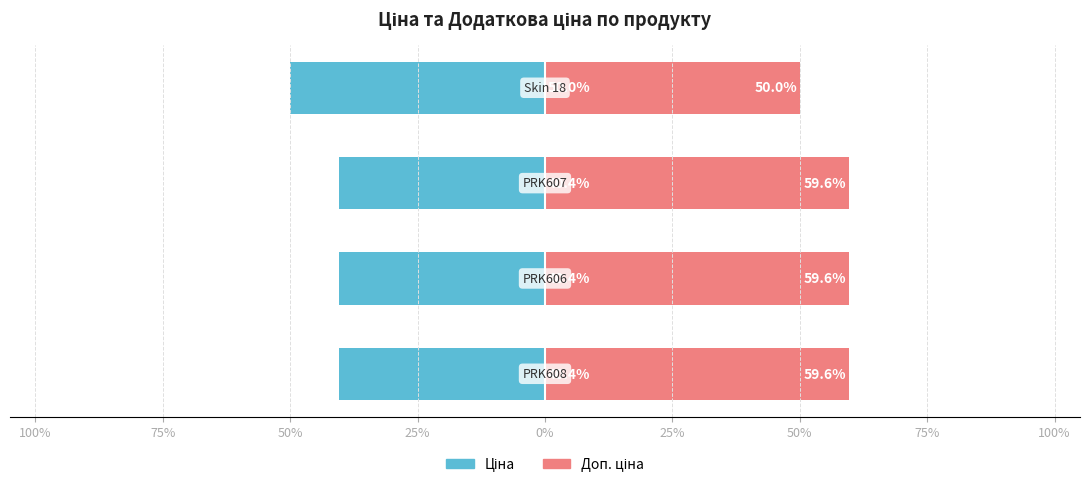

Does the chart contain stacked bars?

No